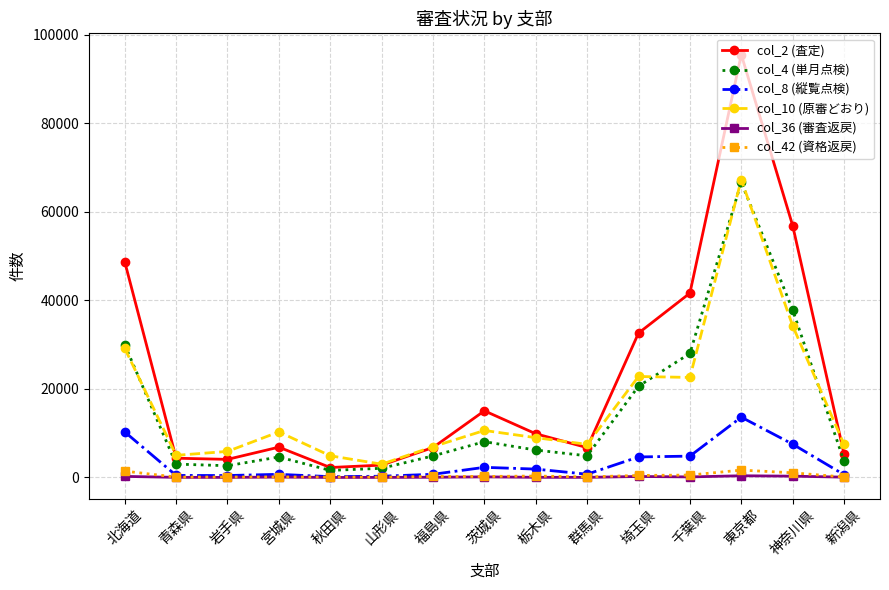

What position from the left is 茨城県?

8